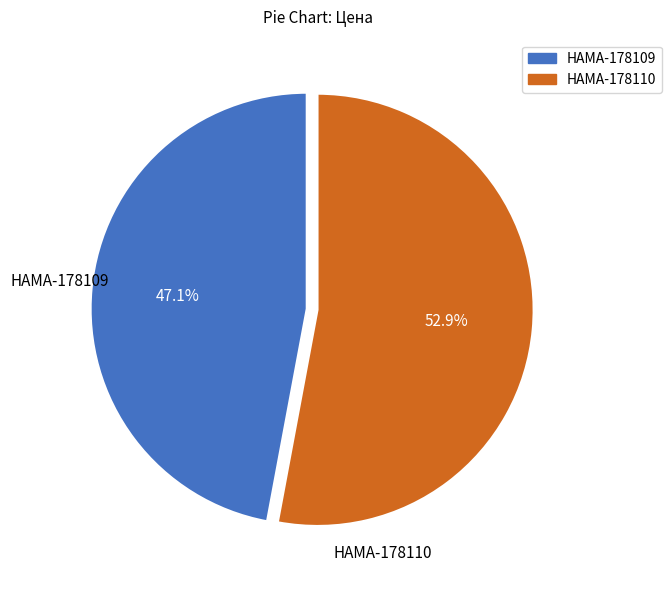

Between HAMA-178110 and HAMA-178109, which is larger?

HAMA-178110